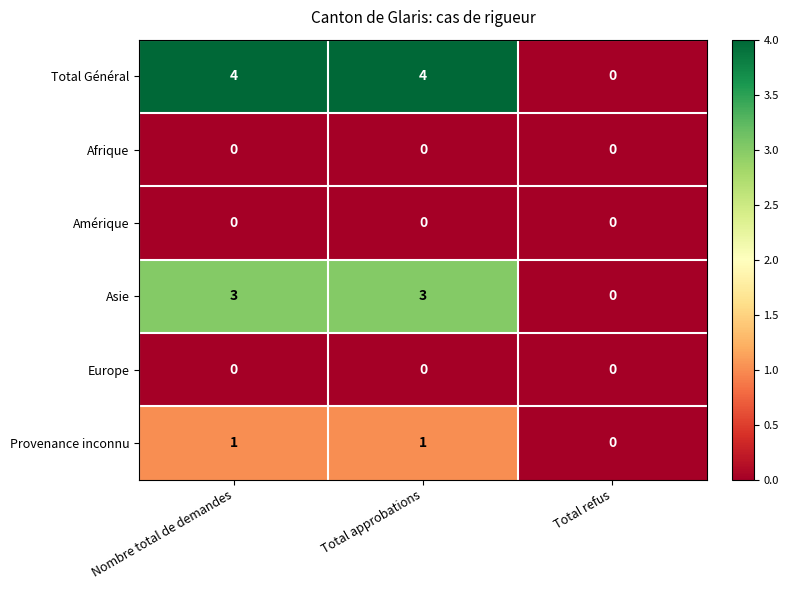

Reading left to right, list all the values displayed in this chart.

Total Général: 4	4	0
Afrique: 0	0	0
Amérique: 0	0	0
Asie: 3	3	0
Europe: 0	0	0
Provenance inconnu: 1	1	0